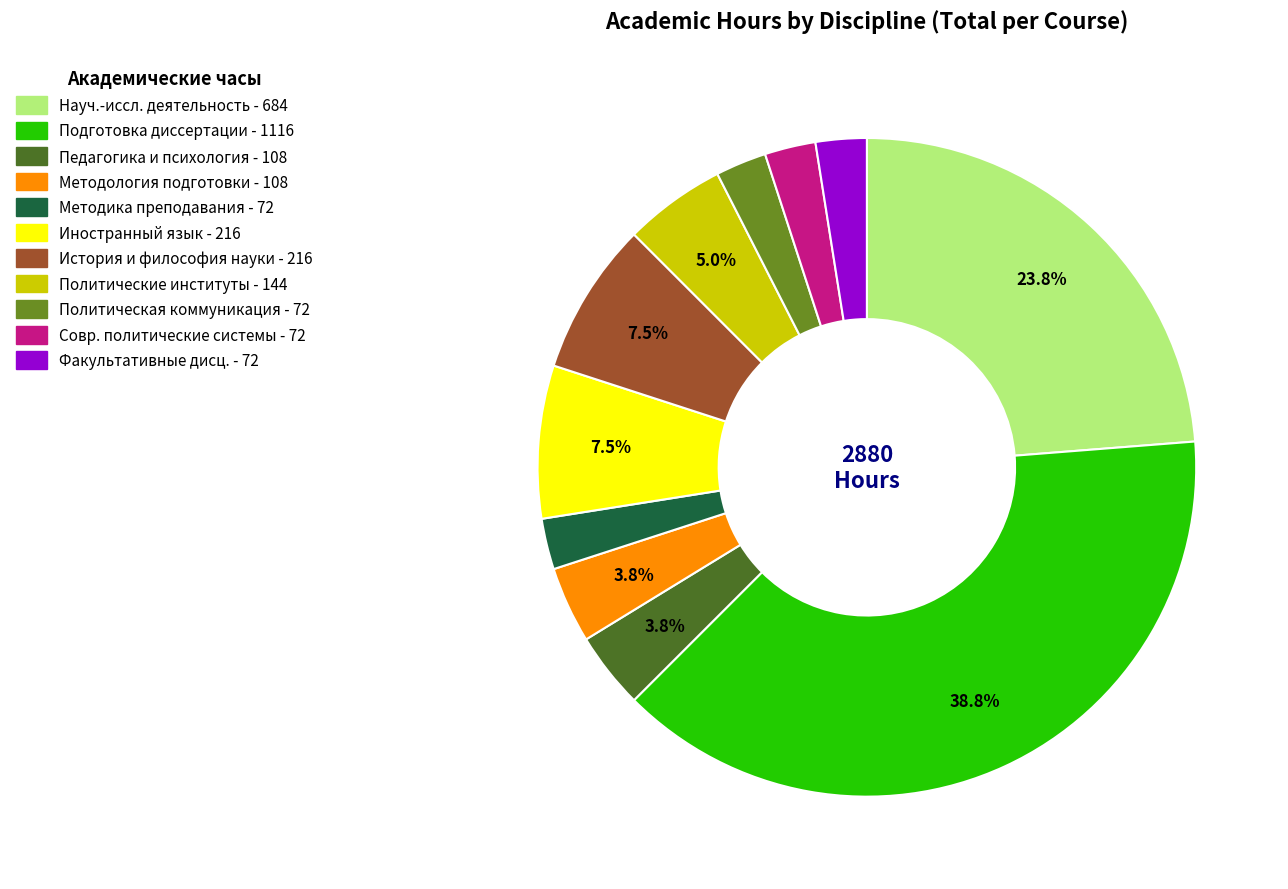

To the nearest percent, what is the difference between the largest and smallest slice percentages?

36%